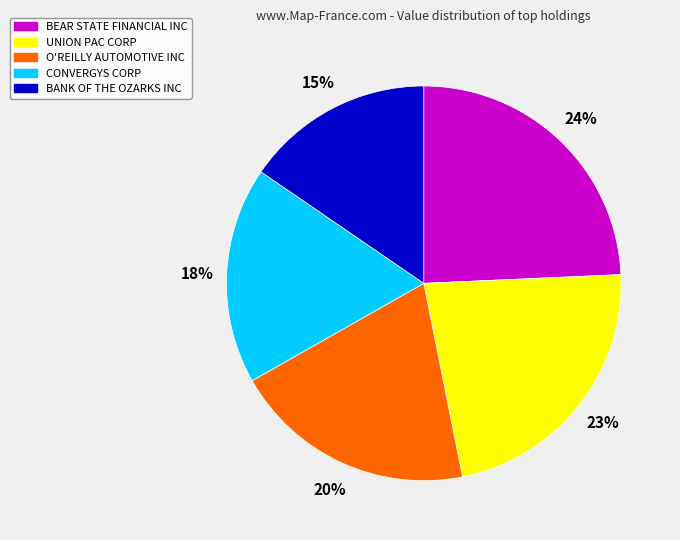

Combined, do UNION PAC CORP and CONVERGYS CORP account for over 50%?

No